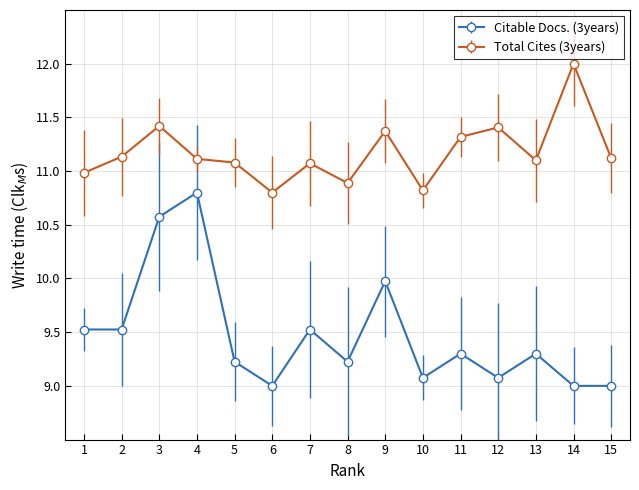

What is the highest value of the Total Cites (3years) series?

12.0